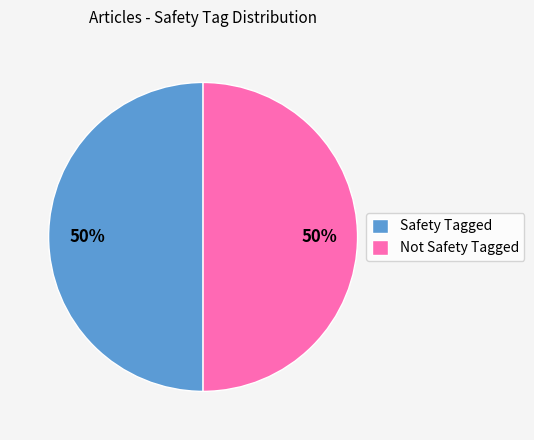

Count the number of slices in the pie.

2